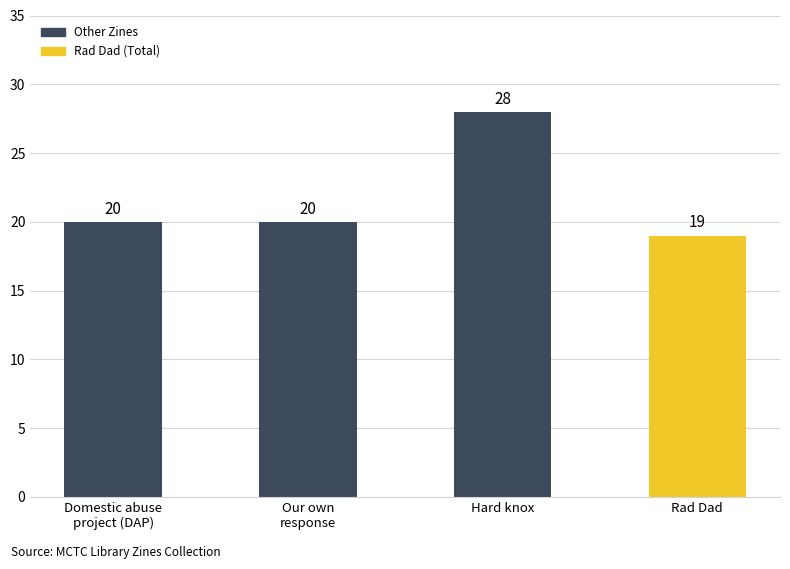

What is the label of the 3rd bar from the right?

Our own
response